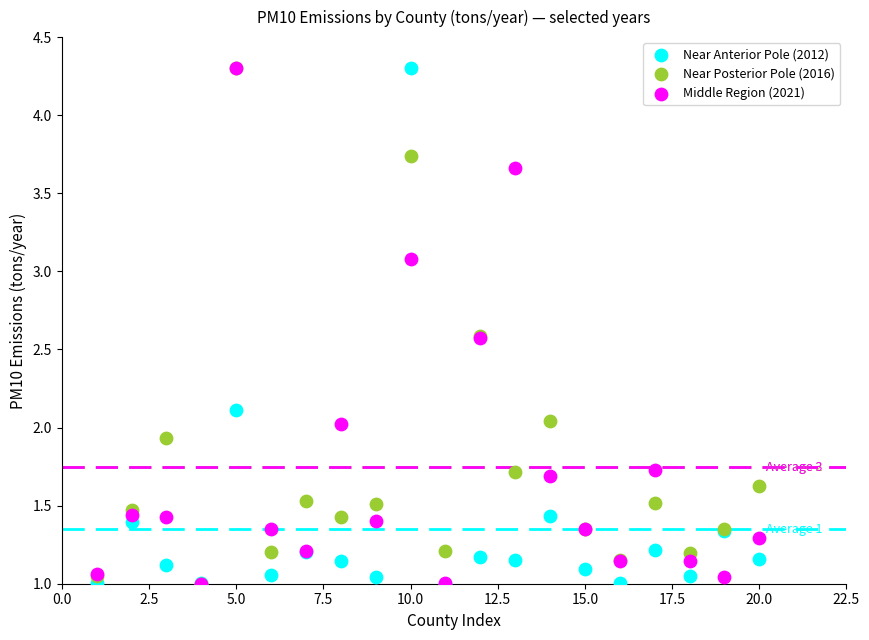

What are all the series names shown in the legend?

Near Anterior Pole (2012), Near Posterior Pole (2016), Middle Region (2021)